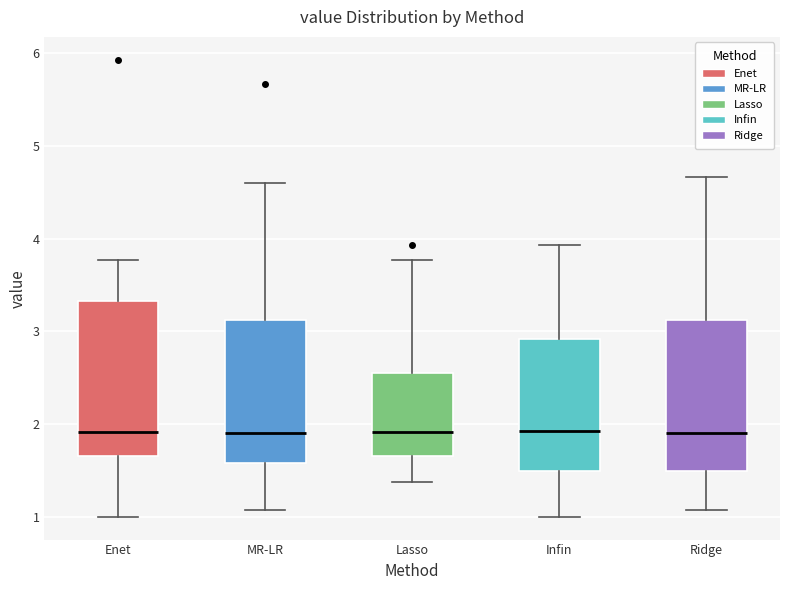

Reading left to right, transcribe this box plot: for each box, give where its median line is, the range the box spans, and where its two whiskers end, as read against the y-axis. The values are not printed on the chart, so give them approximately, as read against the axis.

Enet: median 1.9, box 1.7 to 3.3, whiskers 1.0 to 3.8
MR-LR: median 1.9, box 1.6 to 3.1, whiskers 1.1 to 4.6
Lasso: median 1.9, box 1.7 to 2.6, whiskers 1.4 to 3.8
Infin: median 1.9, box 1.5 to 2.9, whiskers 1.0 to 3.9
Ridge: median 1.9, box 1.5 to 3.1, whiskers 1.1 to 4.7